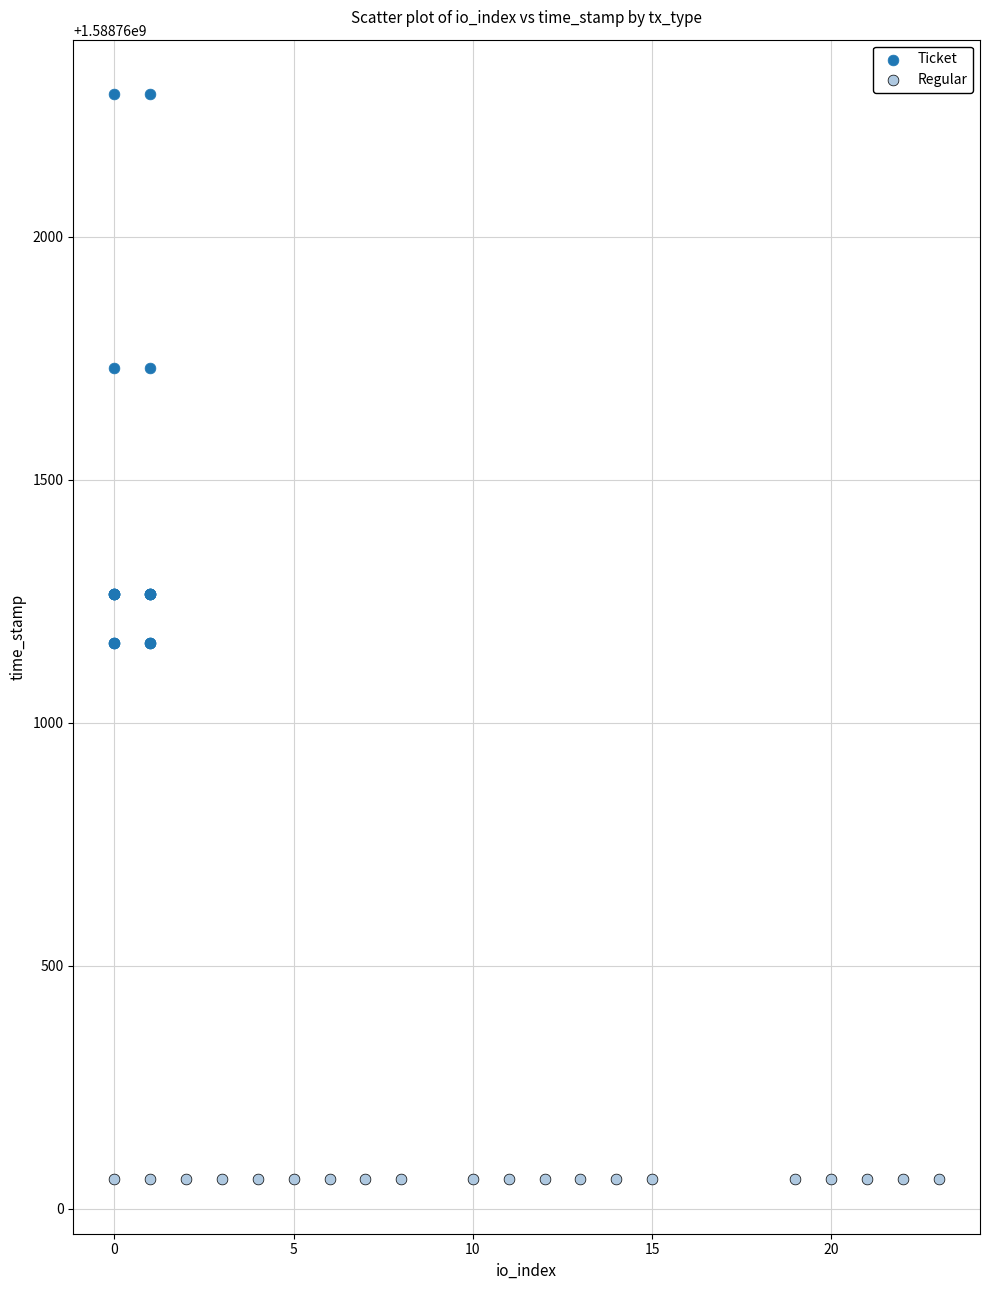

Which series contains the lowest Y value?

Regular